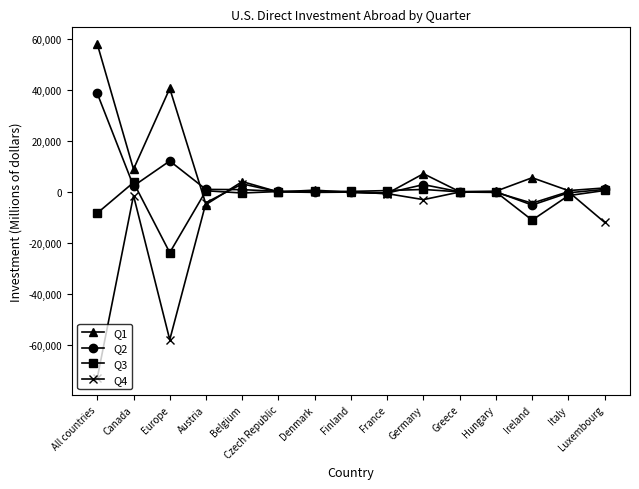

Which category has the lowest value in the Q4 series?

All countries